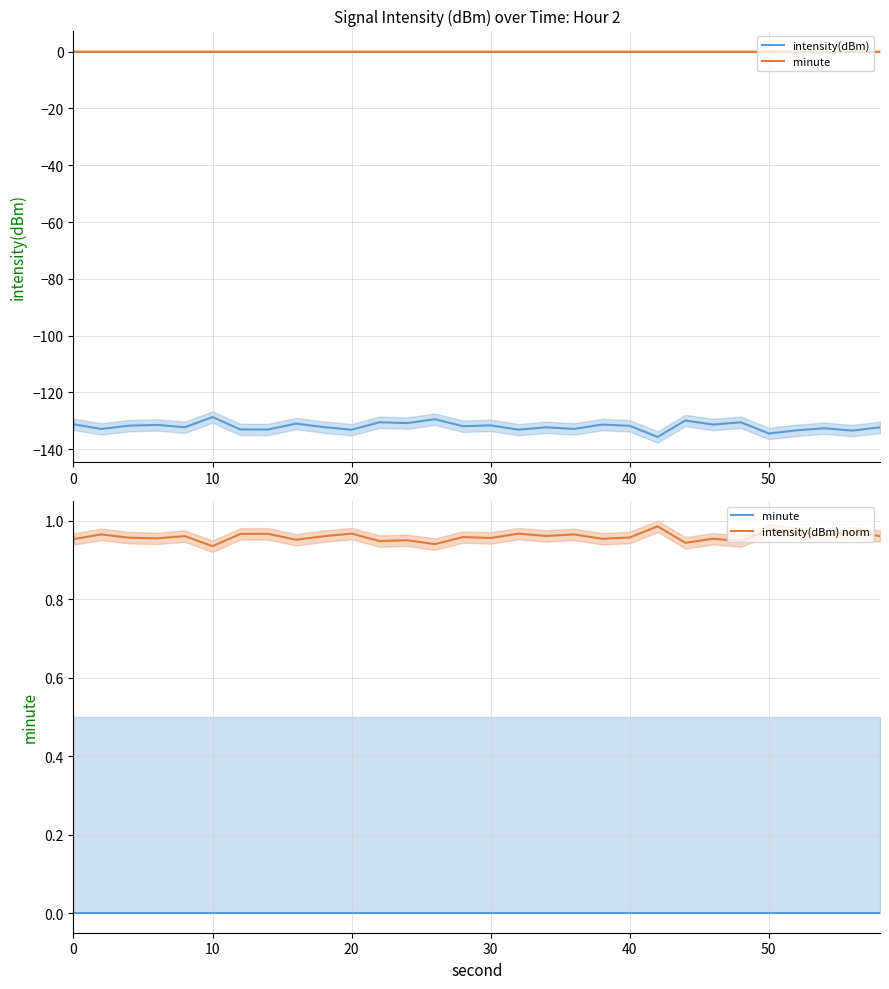

How many lines are shown in the chart?

3